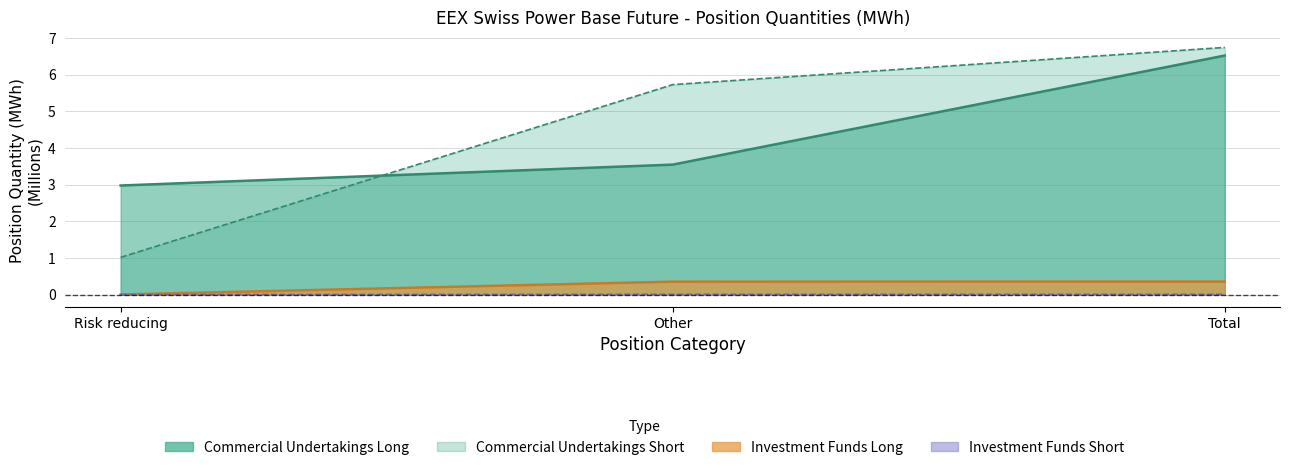

Reading left to right, extract all data points from this chart.

Commercial Long: Risk reducing=3.0	Other=3.5	Total=6.5
Commercial Short: Risk reducing=1.0	Other=5.7	Total=6.7
Investment Funds Long: Risk reducing=0.0	Other=0.4	Total=0.4
Investment Funds Short: Risk reducing=0.0	Other=0.0	Total=0.0